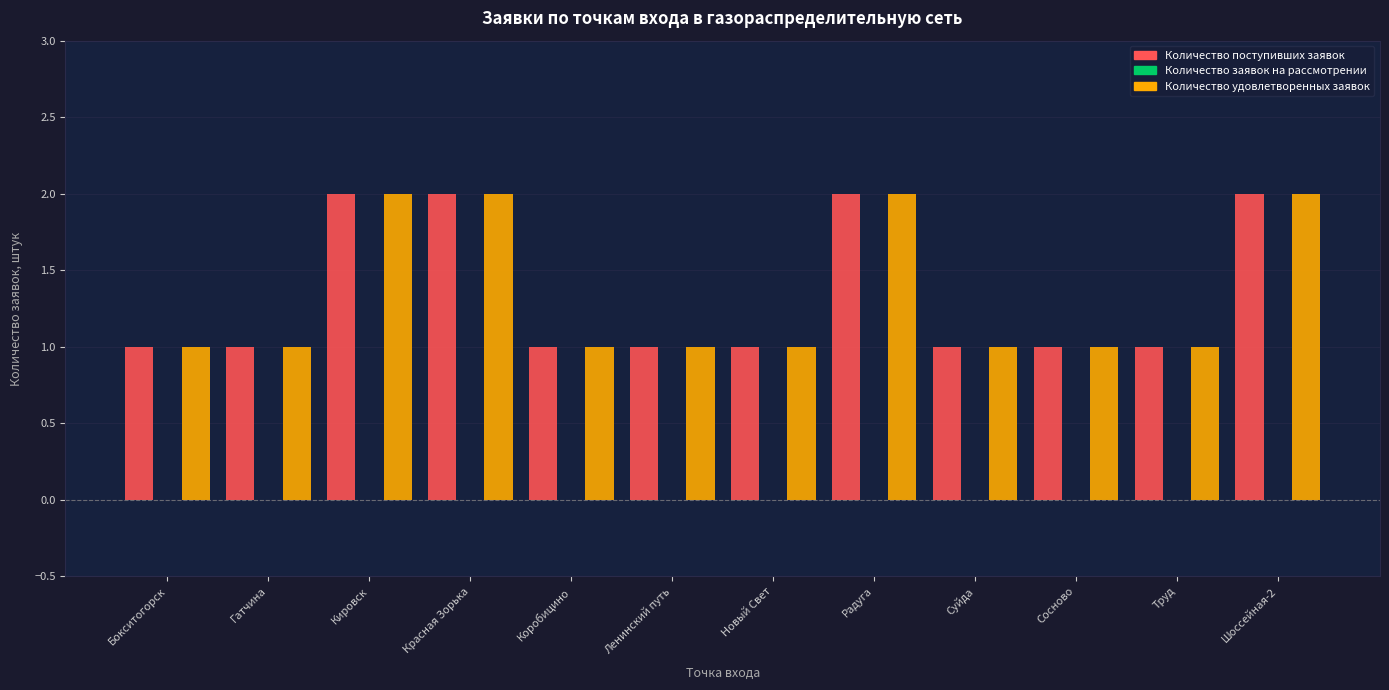

How many groups of bars are there?

12